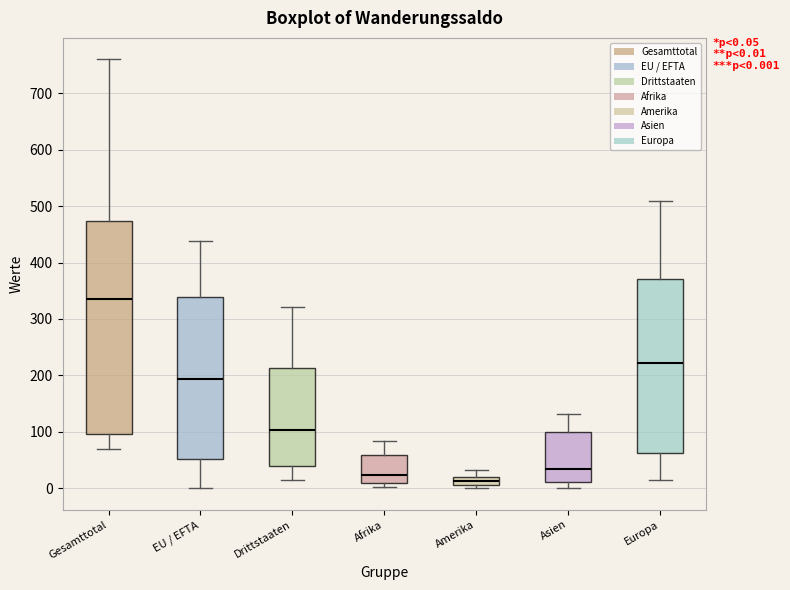

Which box has the lowest median line?

Amerika